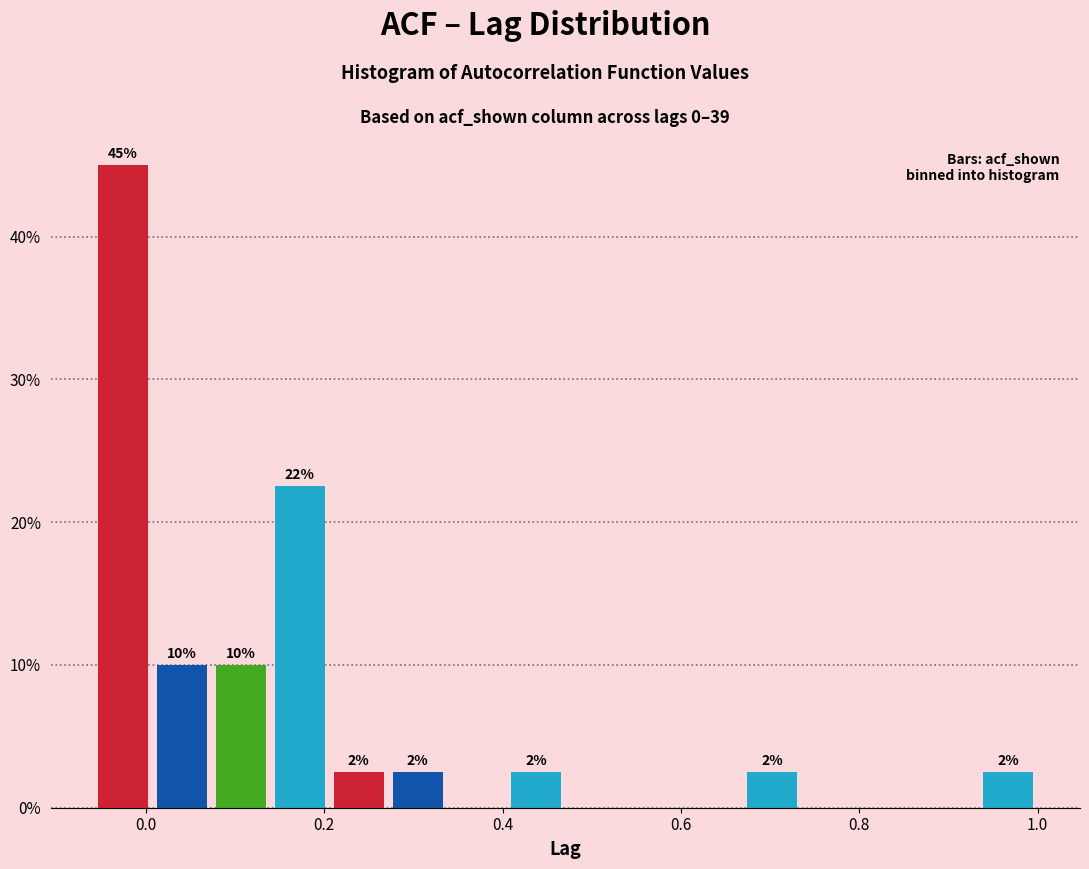

Around what value on the x-axis is the tallest bar? Give the approximate position of its centre, as read against the axis.

-0.02